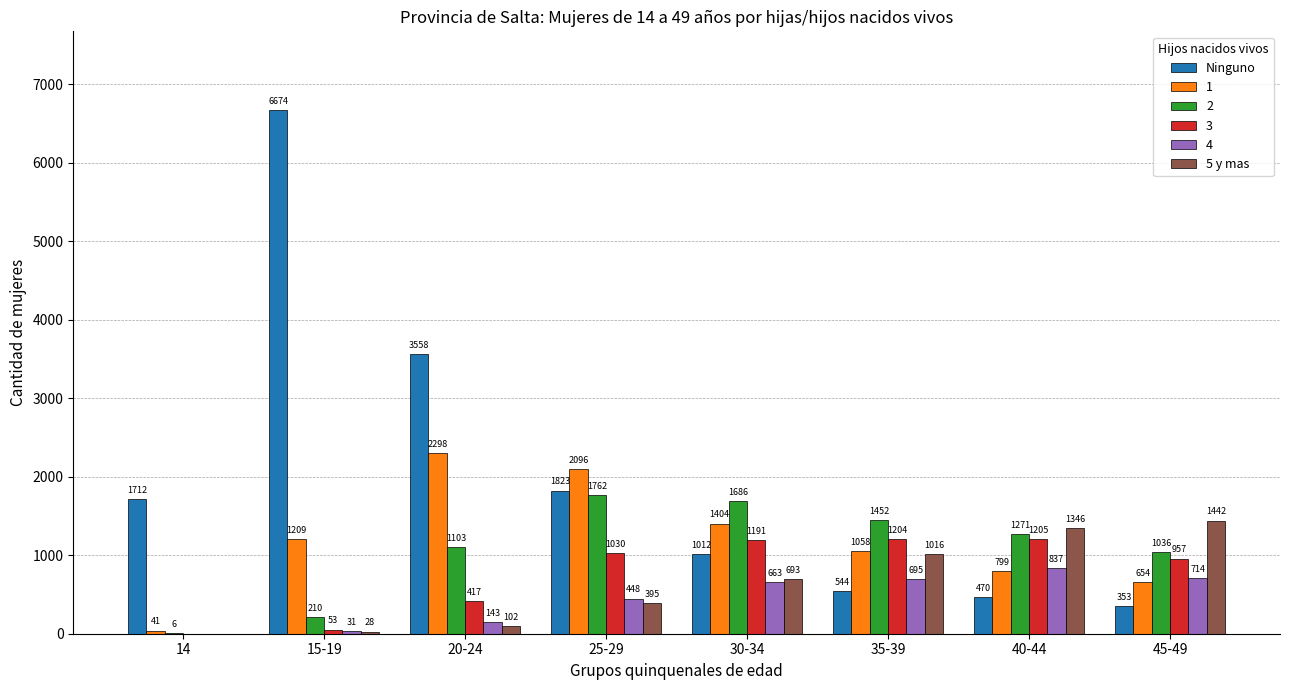

What are all the series names shown in the legend?

Ninguno, 1, 2, 3, 4, 5 y mas